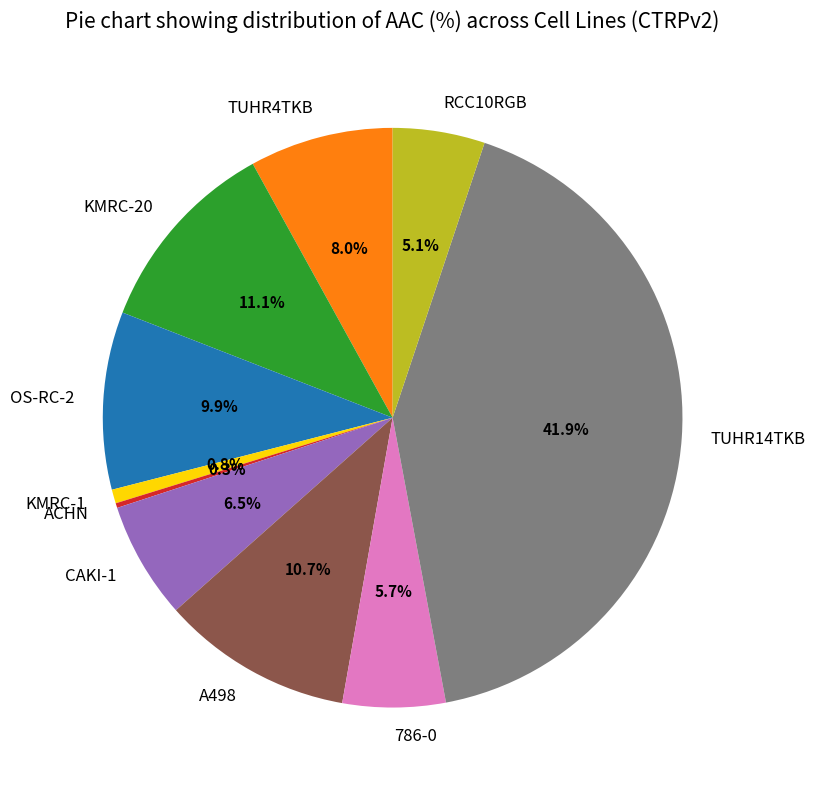

Which category has the biggest portion of the pie?

TUHR14TKB